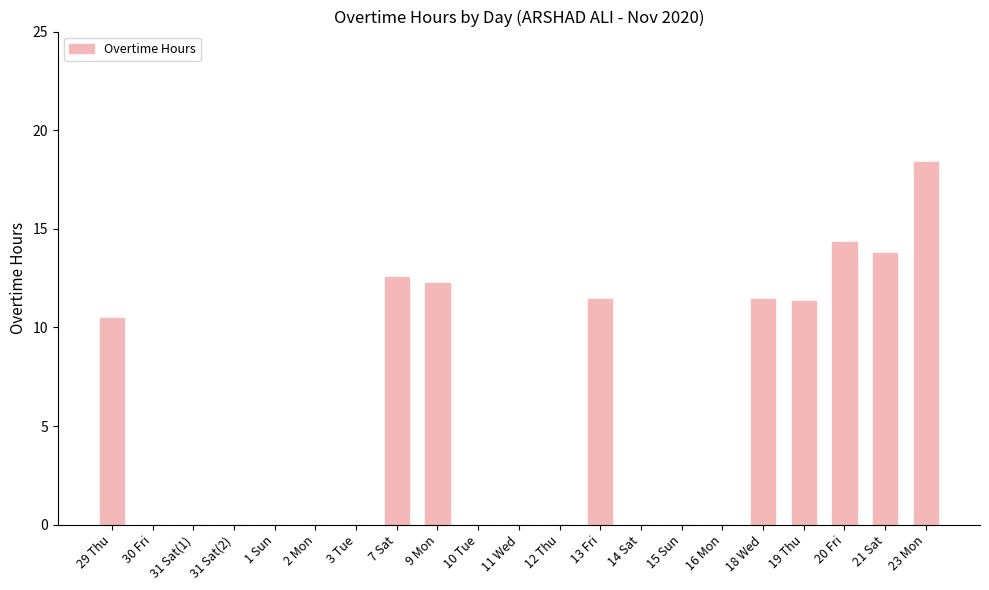

True or false: the data shows 17.5 at 7 Sat.

False